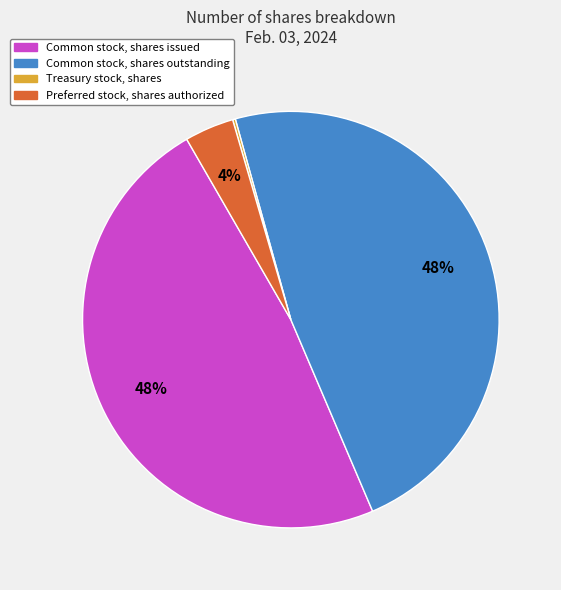

Does any single category account for the majority?

No